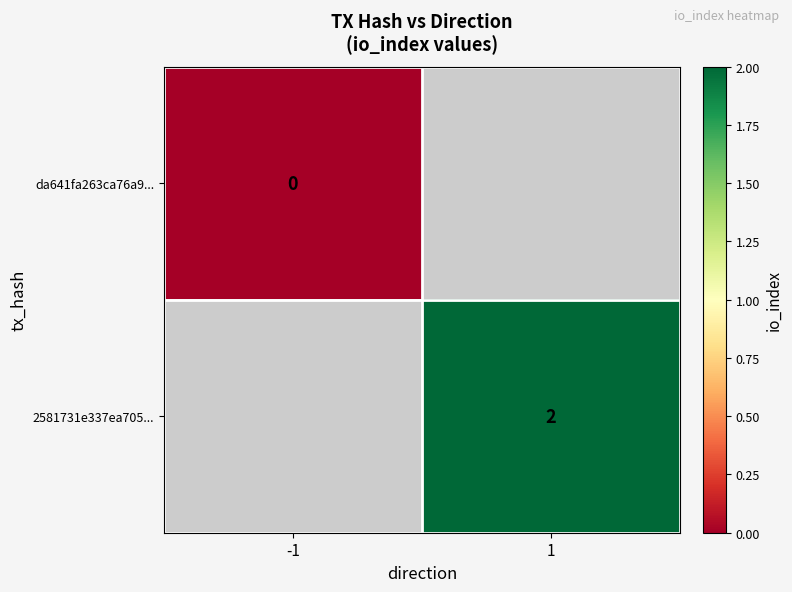

The value of 2581731e337ea705... at 1 is 2. True or false?

True